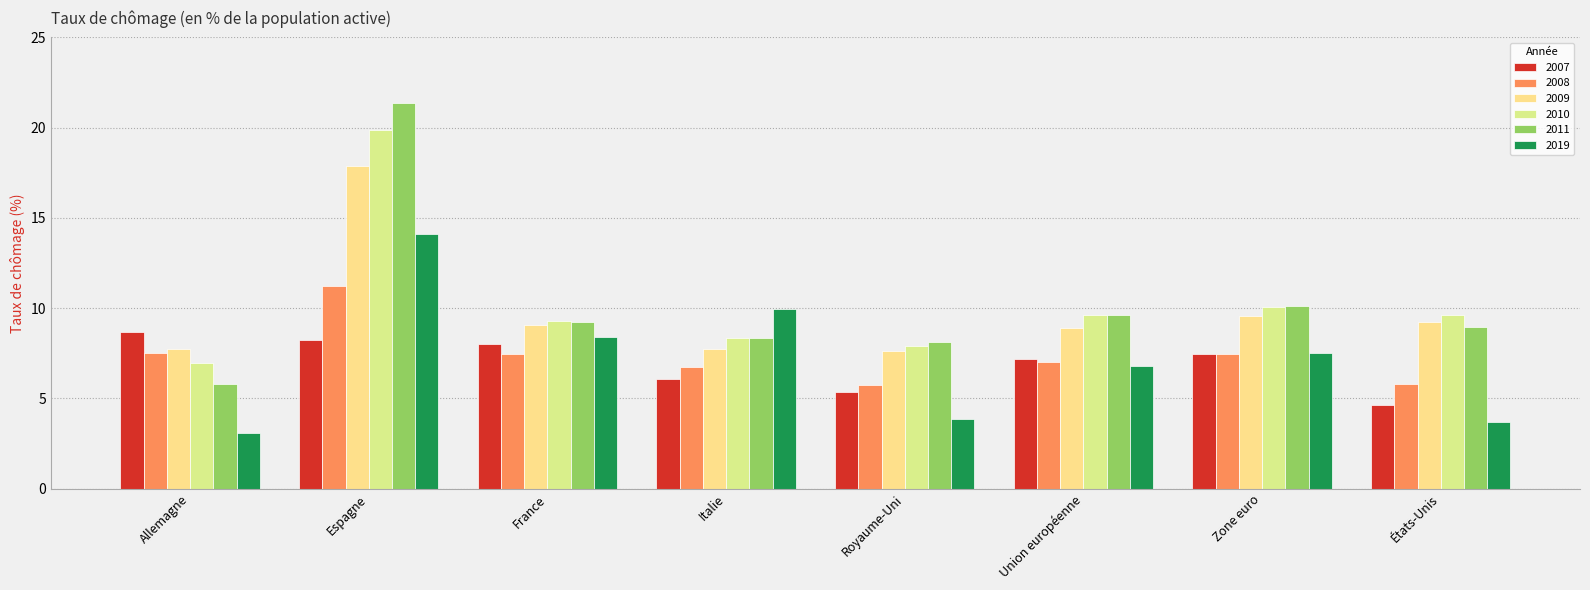

What is the label of the 5th bar from the left?

Royaume-Uni